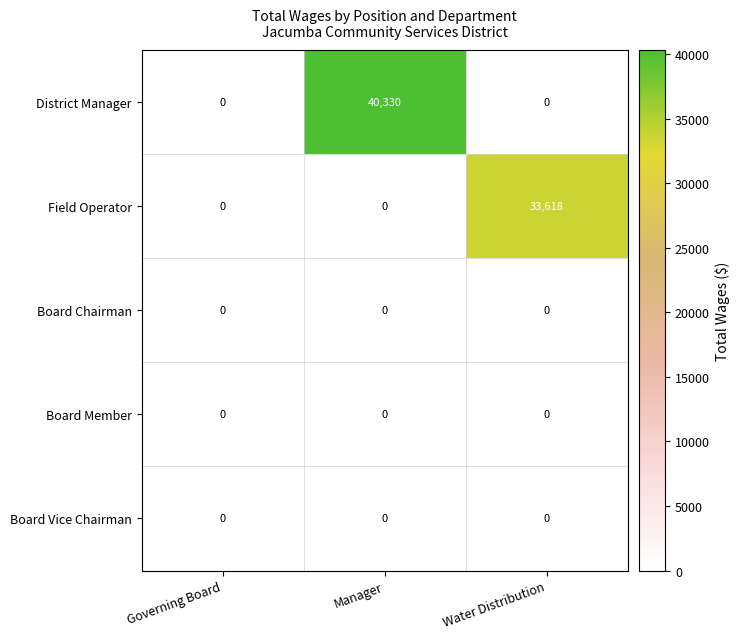

Reading right to left, list all the values displayed in this chart.

District Manager: Water Distribution=0	Manager=40330	Governing Board=0
Field Operator: Water Distribution=33618	Manager=0	Governing Board=0
Board Chairman: Water Distribution=0	Manager=0	Governing Board=0
Board Member: Water Distribution=0	Manager=0	Governing Board=0
Board Vice Chairman: Water Distribution=0	Manager=0	Governing Board=0